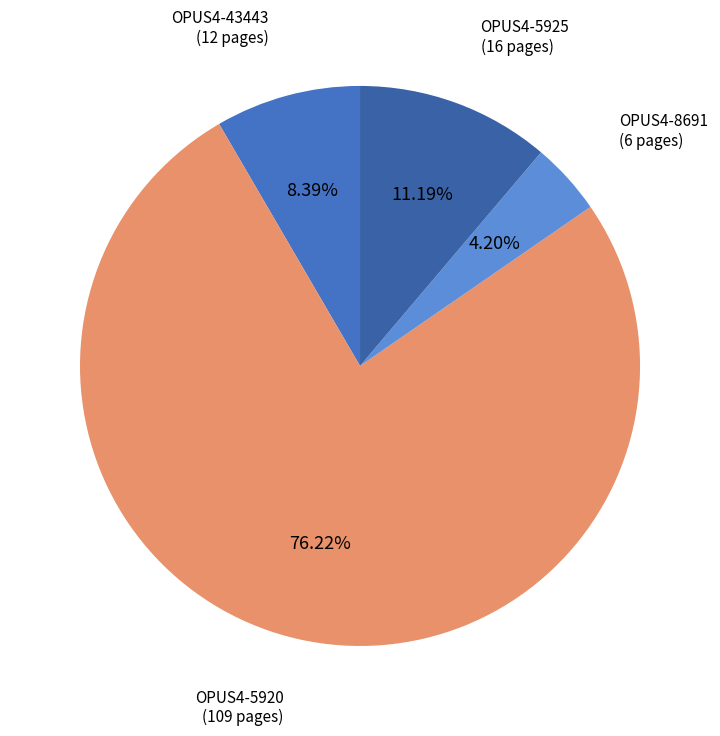

How many slices are in this pie chart?

4